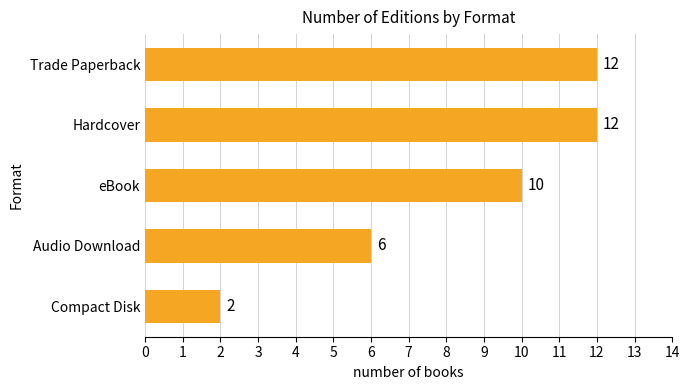

The value at Audio Download is 6. True or false?

True